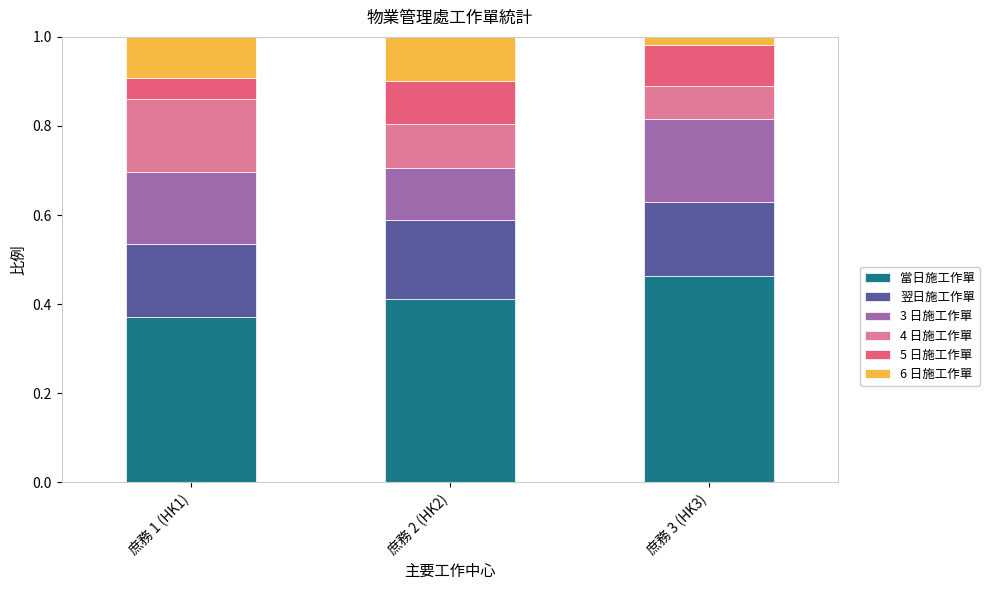

At which label does 當日施工作單 reach its minimum?

庶務 1 (HK1)